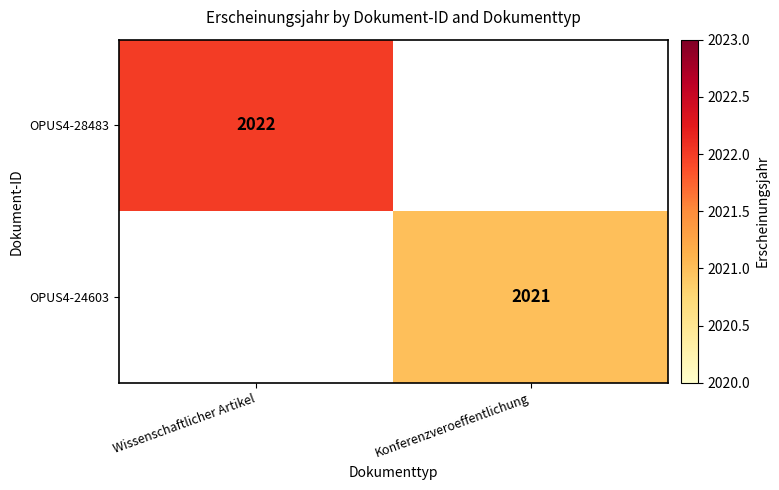

The value of OPUS4-28483 at Wissenschaftlicher Artikel is 2022. True or false?

True